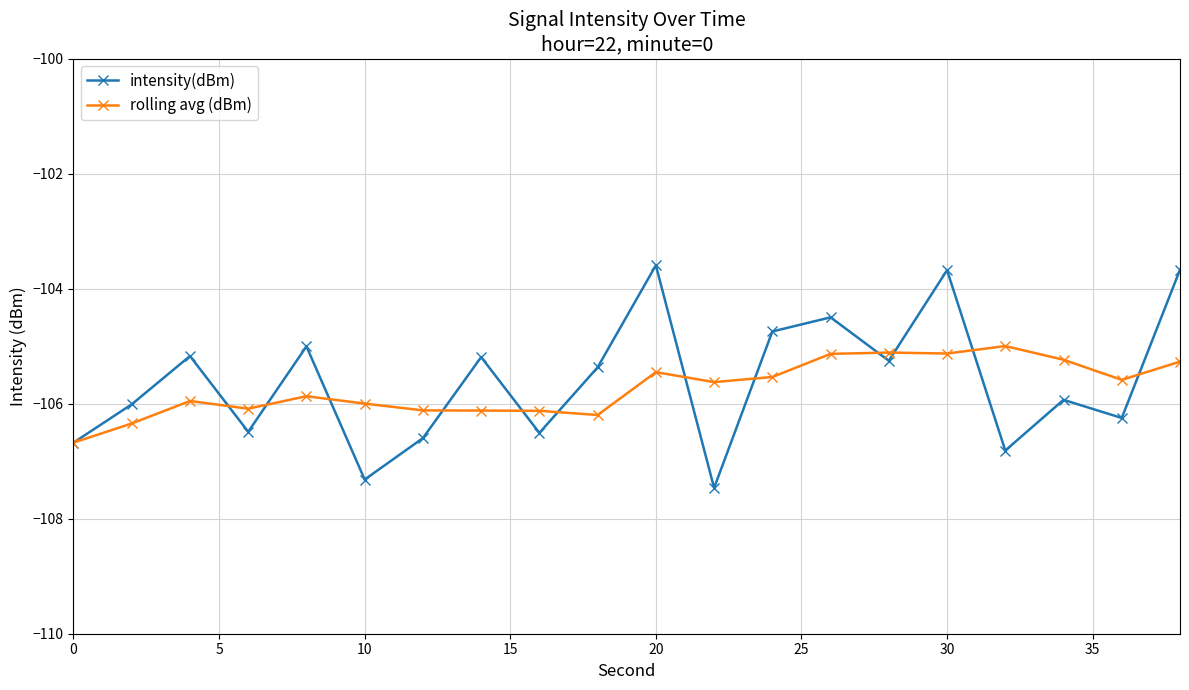

What is the value of the rolling avg (dBm) point at the 4th from the left?

-106.1